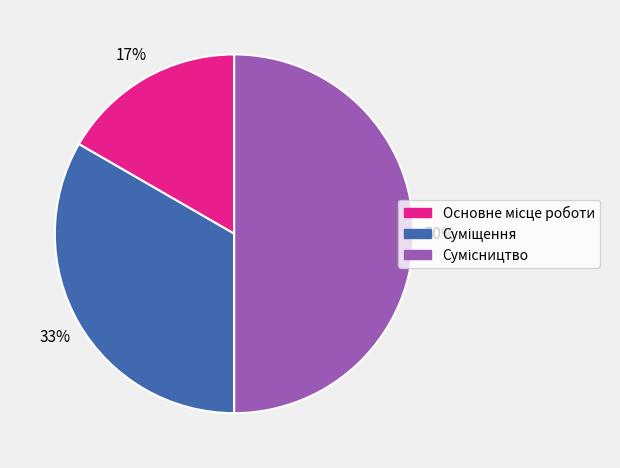

To the nearest percent, what is the average slice percentage?

33%